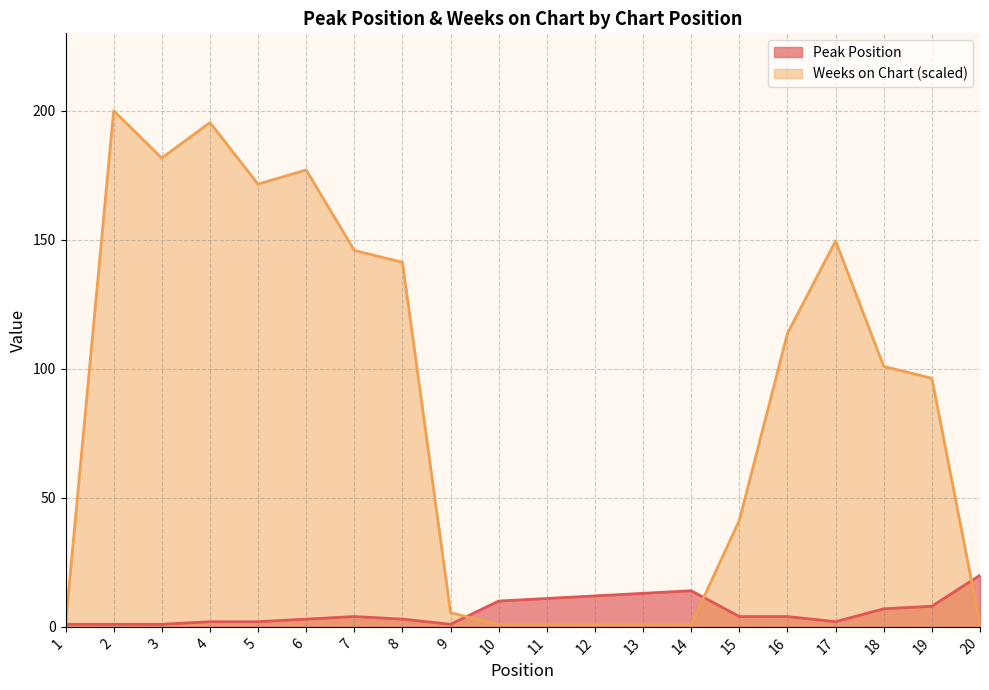

At which label is Peak Position closest to 10?

10